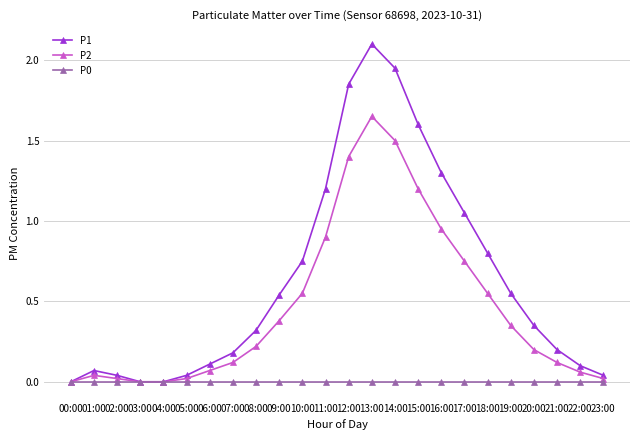

Between 14:00 and 21:00, which series saw the biggest shift?

P1